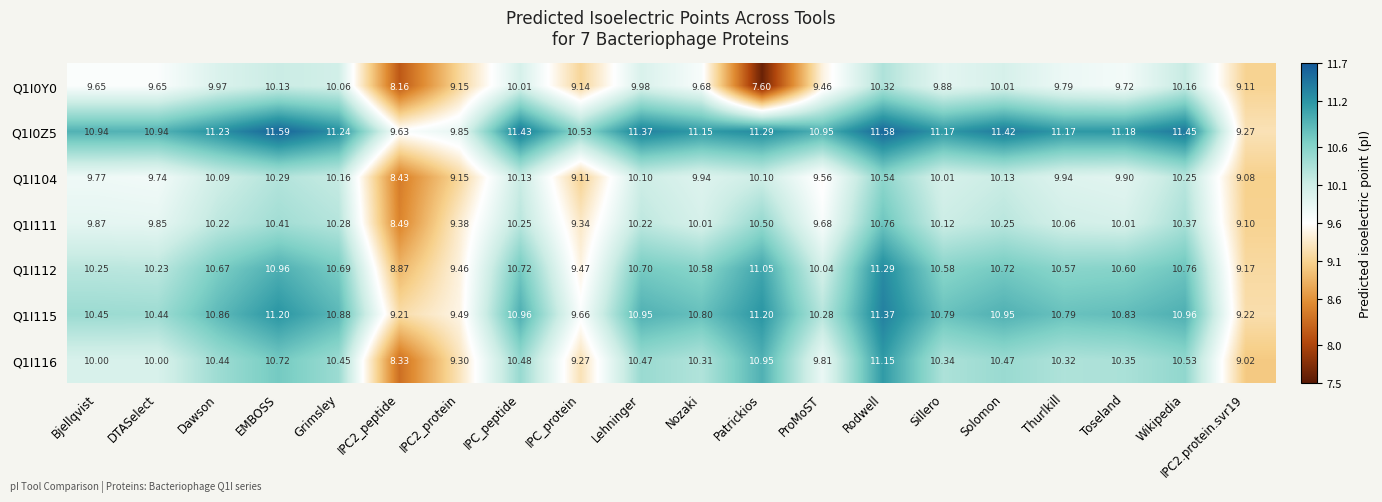

At which label does Q1I0Y0 first exceed 9?

Bjellqvist